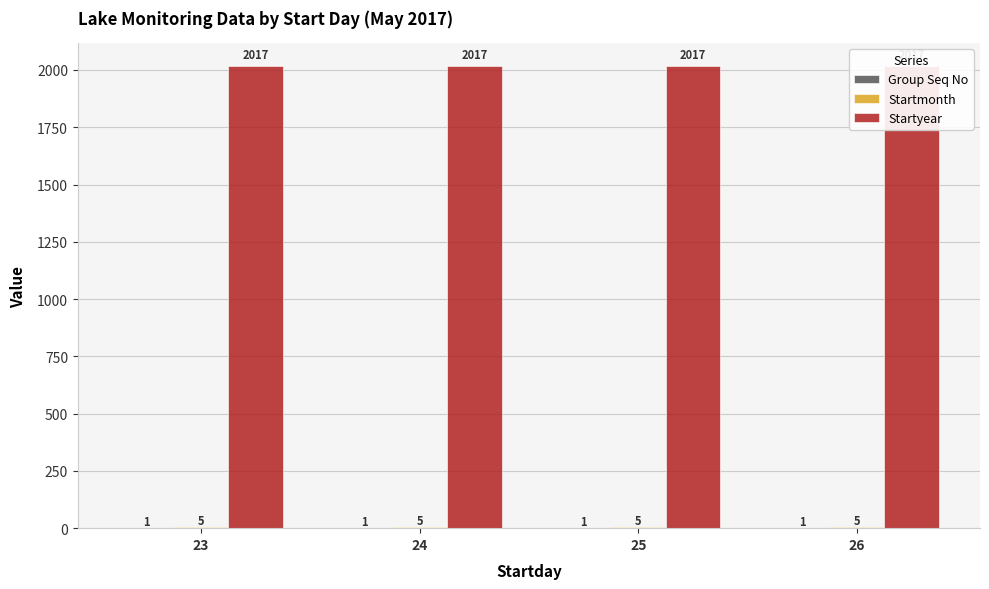

How many distinct data groups are displayed?

3